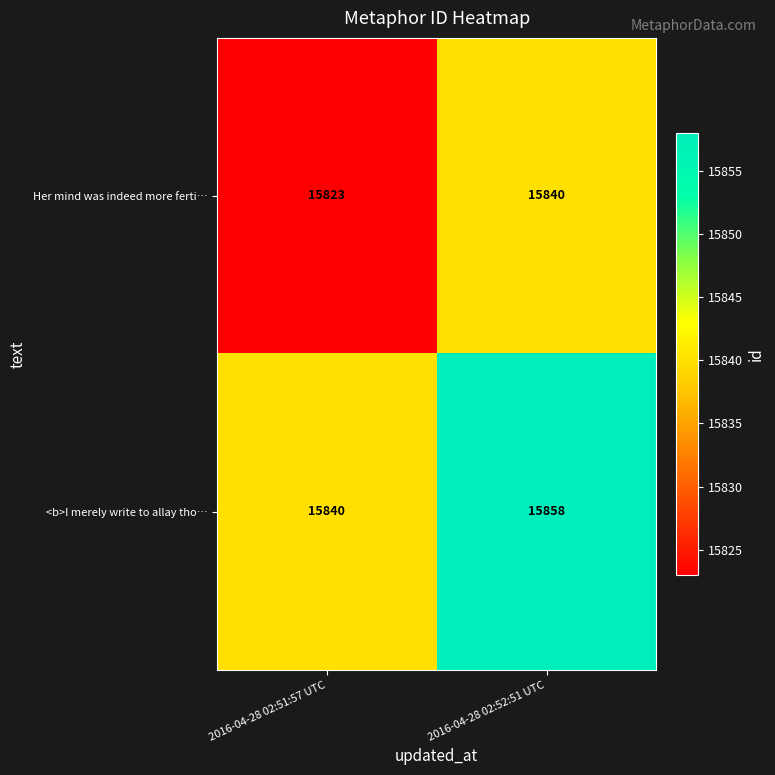

What is the approximate value of <b>I merely write to allay tho… at 2016-04-28 02:52:51 UTC, to the nearest 5?

15860